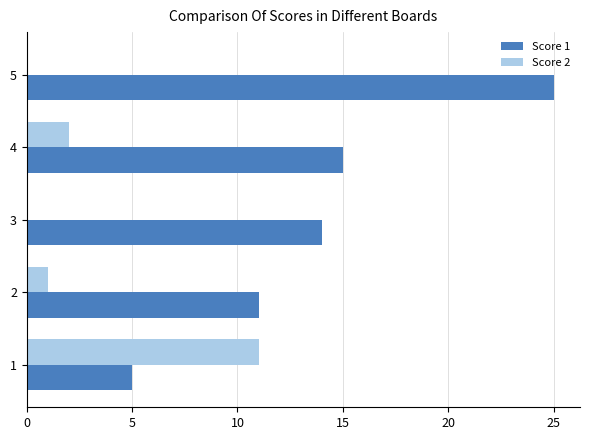

Which series changed the most between 3 and 5?

Score 1